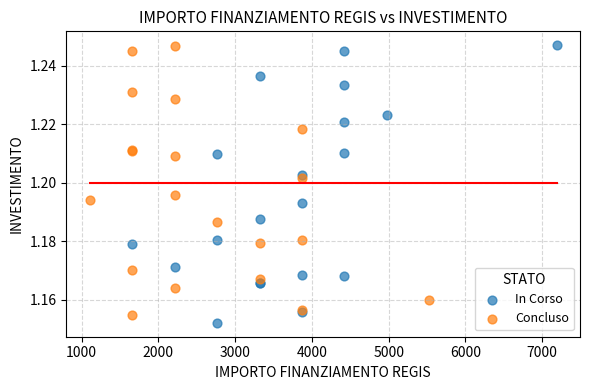

What are all the series names shown in the legend?

In Corso, Concluso